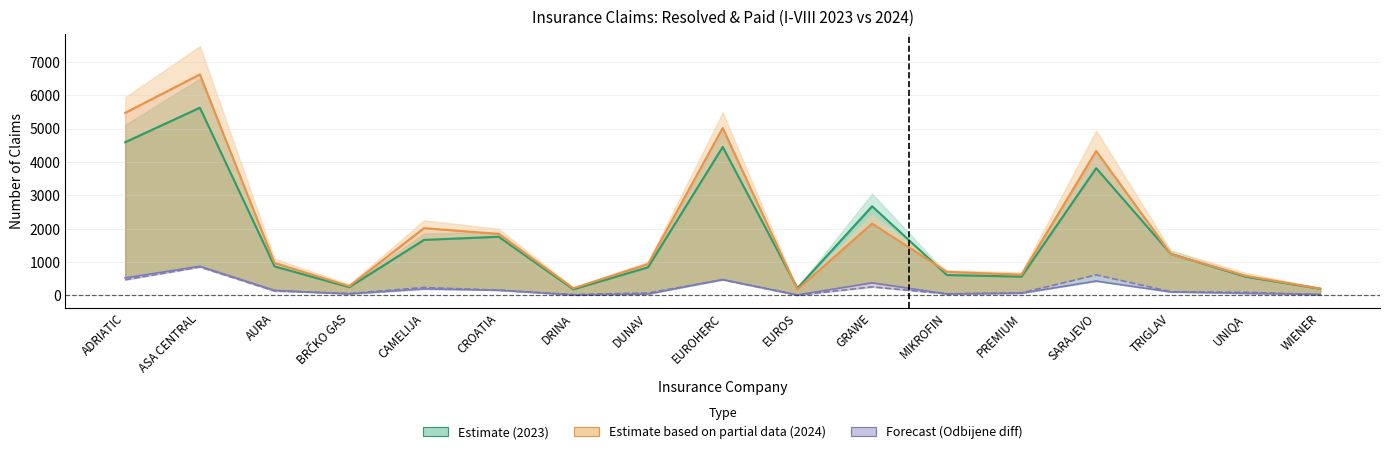

At how many categories does at least one series exceed 390?

13